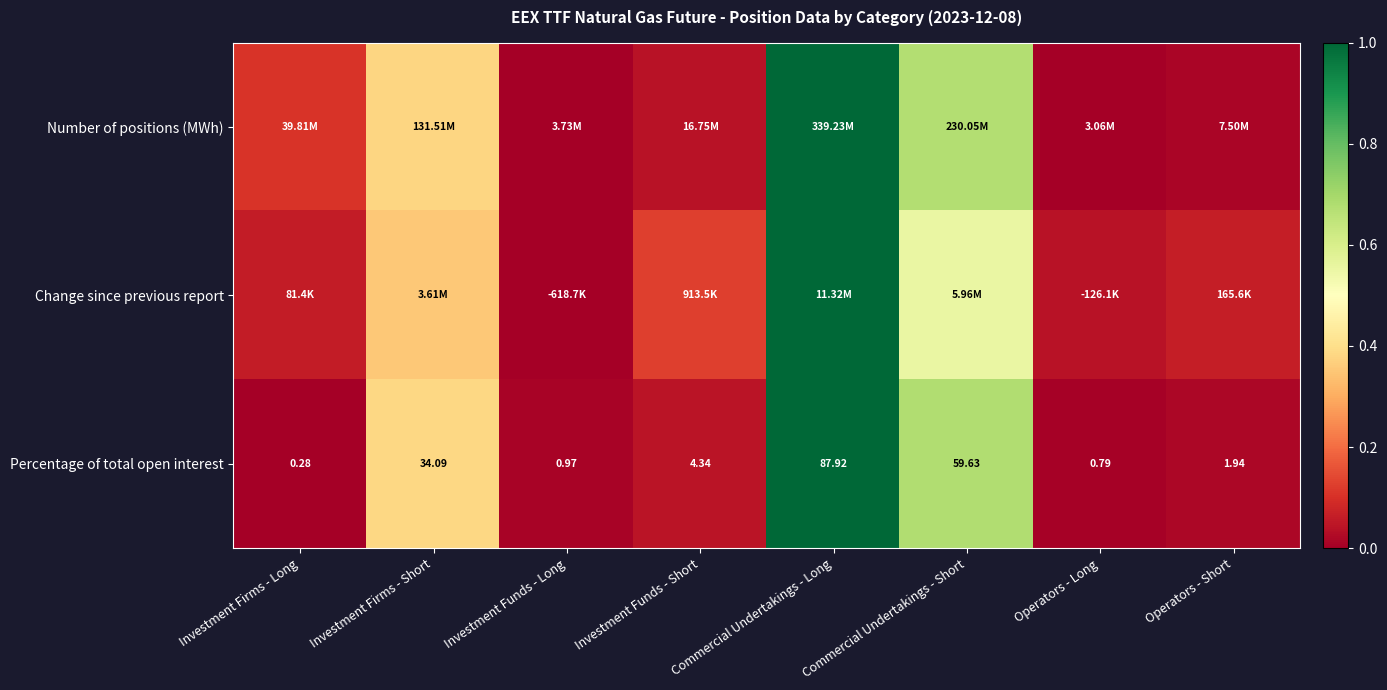

Which category has the highest value in the Percentage of total open interest series?

Commercial Undertakings - Long